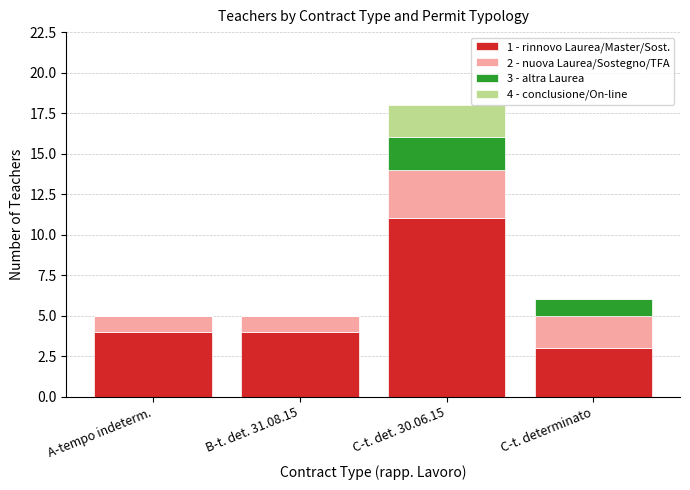

True or false: 1 - rinnovo Laurea/Master/Sost. has a value of 6 at B-t. det. 31.08.15.

False